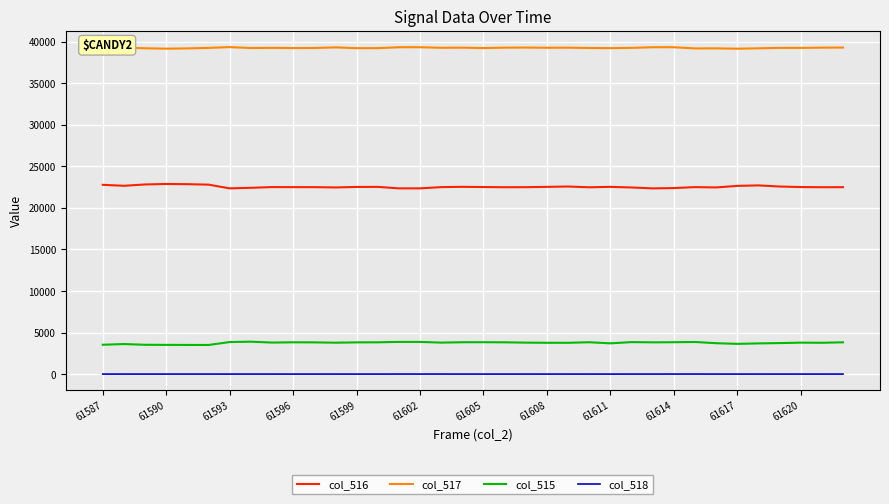

True or false: col_516 and col_515 intersect in this chart.

False